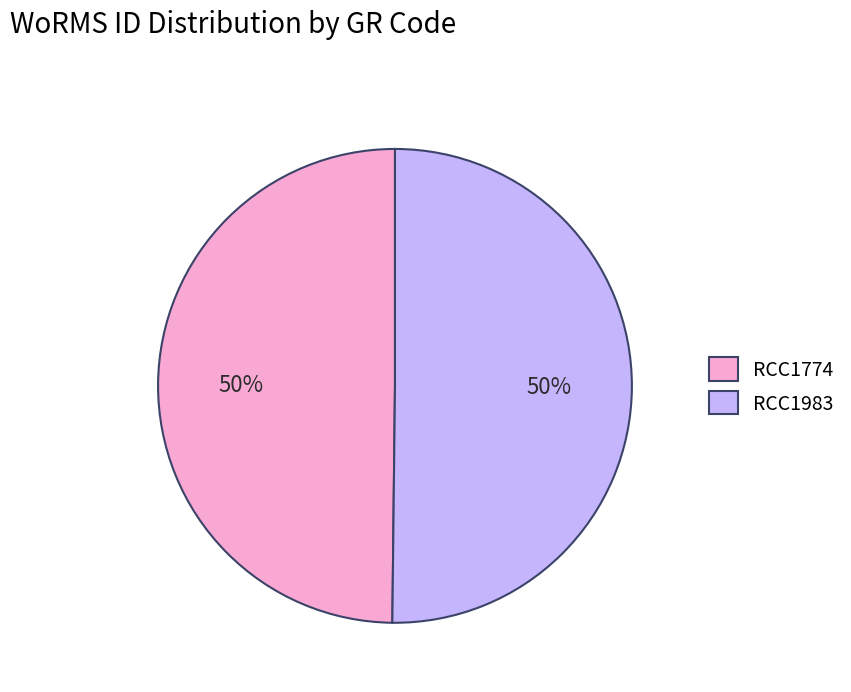

Is it true that RCC1983 is 61% of the pie?

False